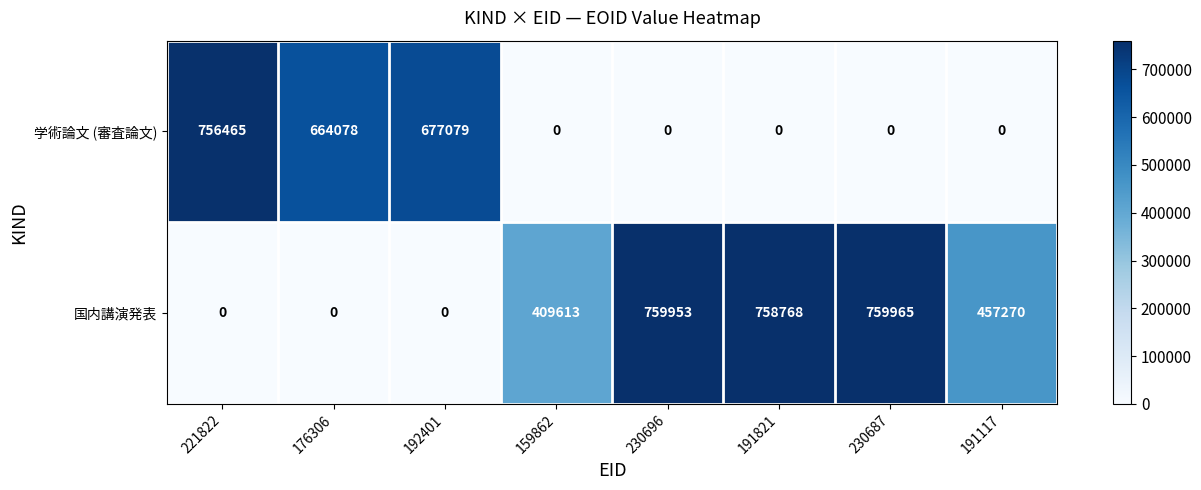

What is the difference between the highest and lowest values at 159862?

409613